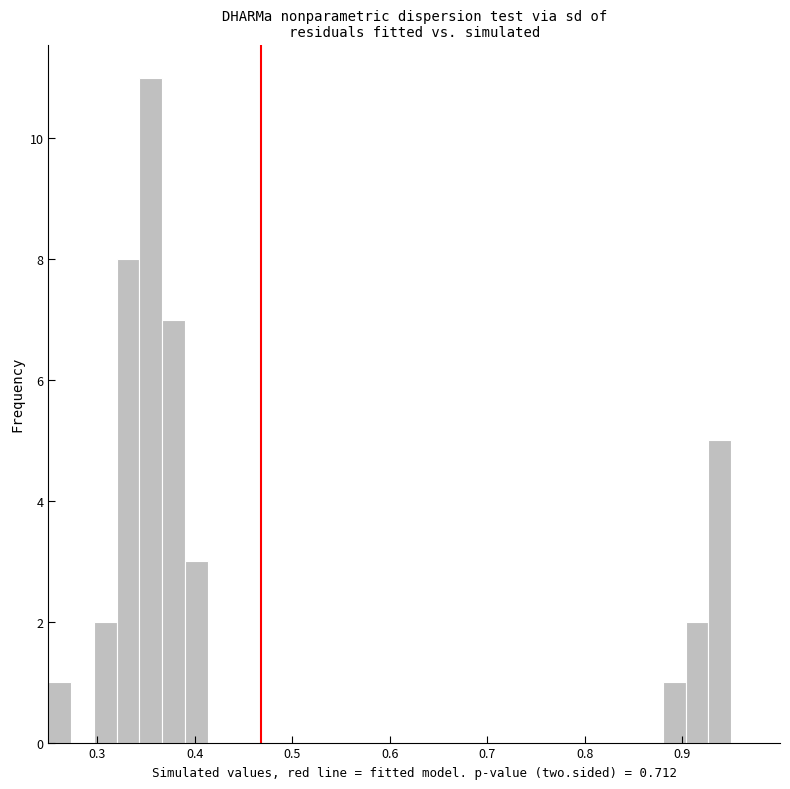

Read against the x-axis, roughly where is the centre of the tallest bar?

0.36